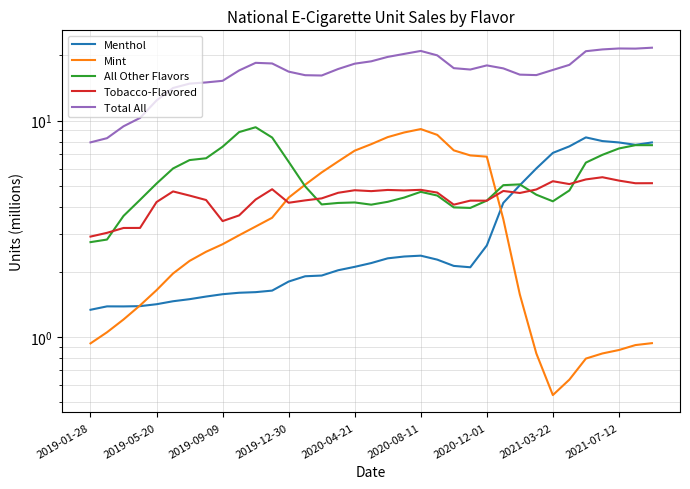

Reading left to right, what are all the values shown in this chart?

Menthol: 1.3	1.4	1.4	1.4	1.4	1.5	1.5	1.5	1.6	1.6	1.6	1.6	1.8	1.9	1.9	2.0	2.1	2.2	2.3	2.4	2.4	2.3	2.1	2.1	2.6	4.2	5.0	6.0	7.1	7.6	8.4	8.0	7.9	7.7	7.9
Mint: 0.9	1.1	1.2	1.4	1.6	2.0	2.2	2.5	2.7	3.0	3.2	3.6	4.4	5.1	5.8	6.5	7.3	7.8	8.4	8.8	9.1	8.6	7.3	6.9	6.8	3.5	1.6	0.8	0.5	0.6	0.8	0.8	0.9	0.9	0.9
All Other Flavors: 2.7	2.8	3.6	4.3	5.1	6.0	6.6	6.7	7.6	8.8	9.3	8.3	6.5	5.0	4.1	4.2	4.2	4.1	4.2	4.4	4.7	4.5	4.0	3.9	4.3	5.0	5.1	4.5	4.2	4.8	6.4	6.9	7.4	7.7	7.7
Tobacco-Flavored: 2.9	3.0	3.2	3.2	4.2	4.7	4.5	4.3	3.4	3.6	4.3	4.8	4.2	4.3	4.4	4.6	4.8	4.7	4.8	4.8	4.8	4.6	4.1	4.3	4.3	4.7	4.6	4.8	5.2	5.1	5.3	5.5	5.3	5.1	5.1
Total All: 7.9	8.3	9.4	10.3	12.4	14.1	14.8	15.0	15.3	17.0	18.5	18.4	16.8	16.2	16.1	17.3	18.3	18.8	19.7	20.3	21.0	20.0	17.5	17.2	18.0	17.4	16.3	16.2	17.1	18.1	20.9	21.3	21.5	21.5	21.7